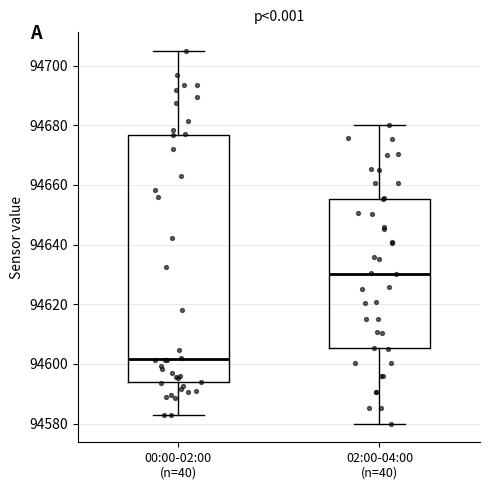

Which box is the tallest, from its lower edge to its upper edge?

00:00-02:00 (n=40)